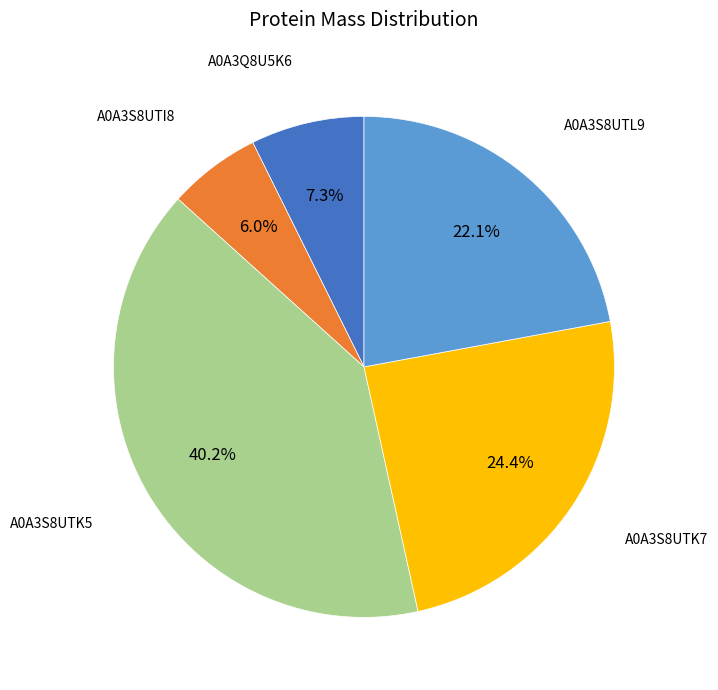

Does any single category account for the majority?

No